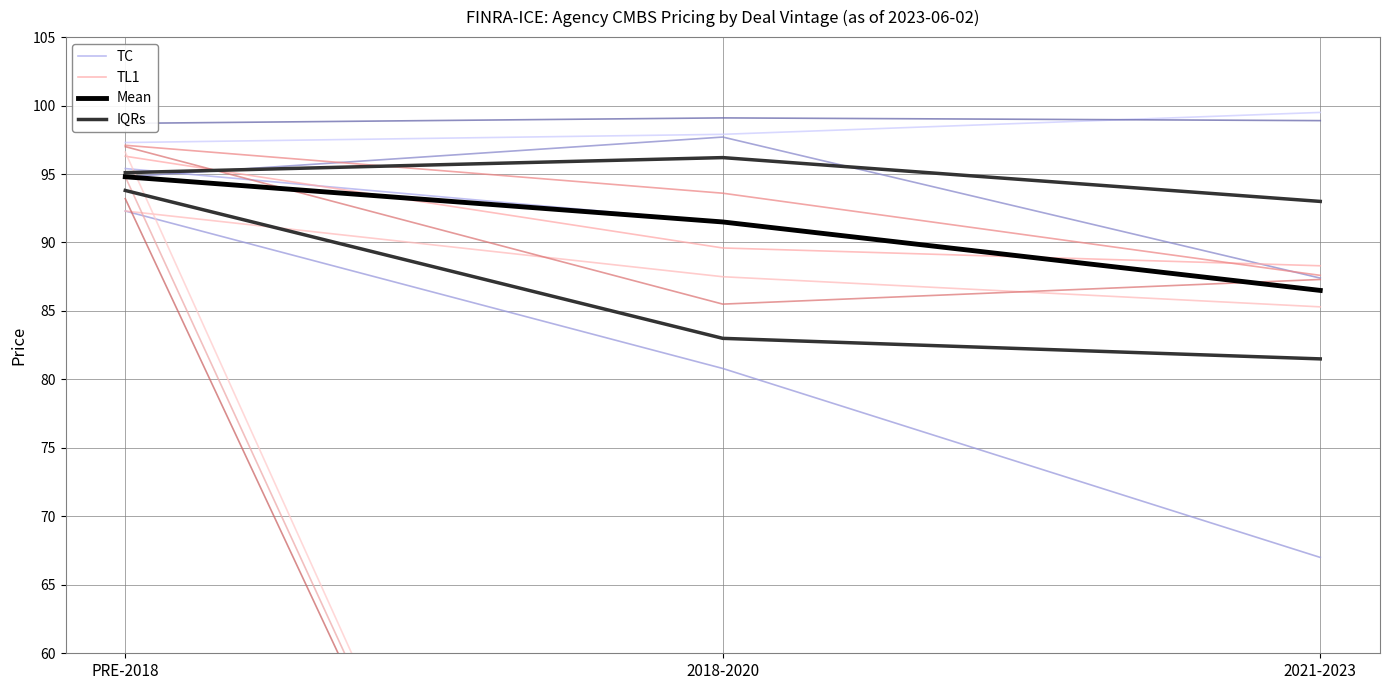

The IQRs series shows 145.2 at 2021-2023. True or false?

False